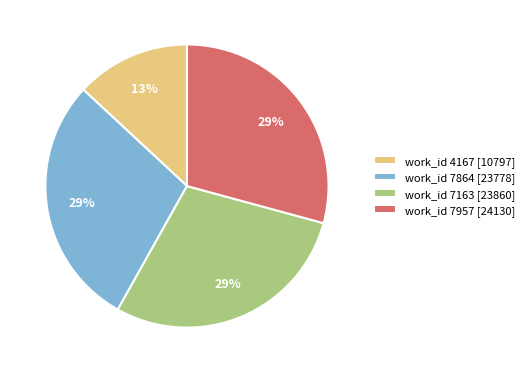

The work_id 7864 [23778] slice represents 29% of the pie. True or false?

True